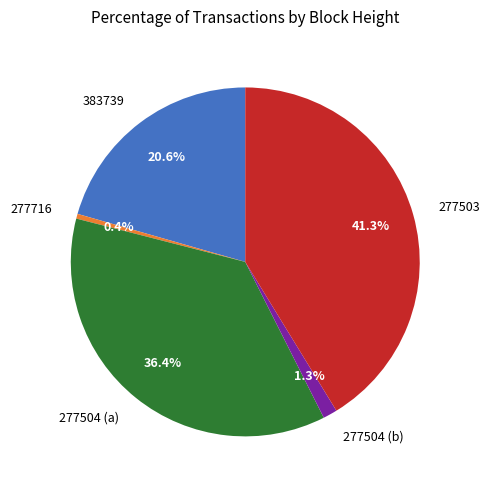

Which has a higher value, 277716 or 383739?

383739